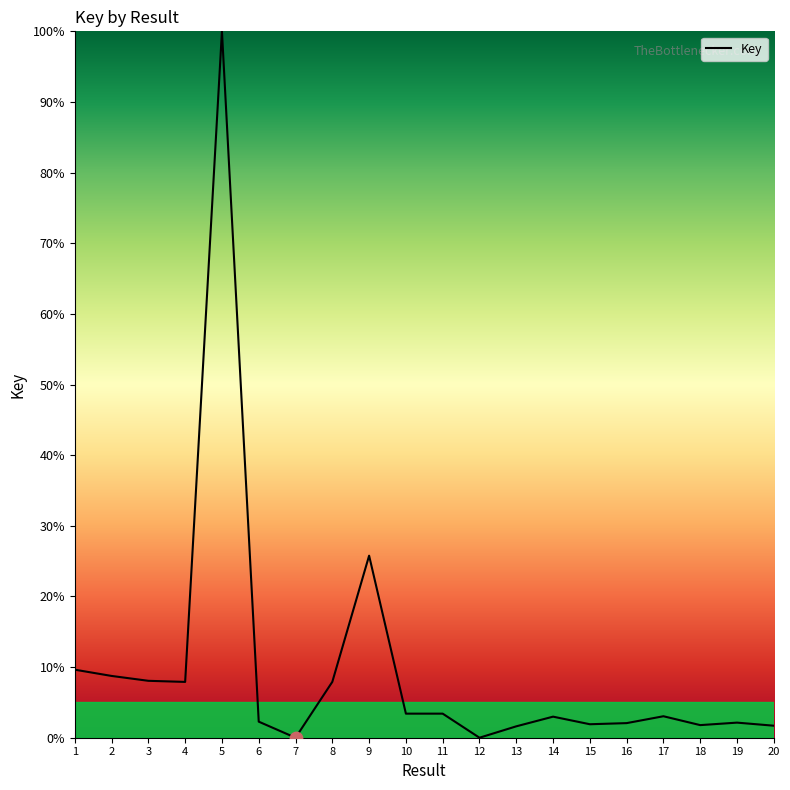

What is the change in value from 6 to 7?

-2.3